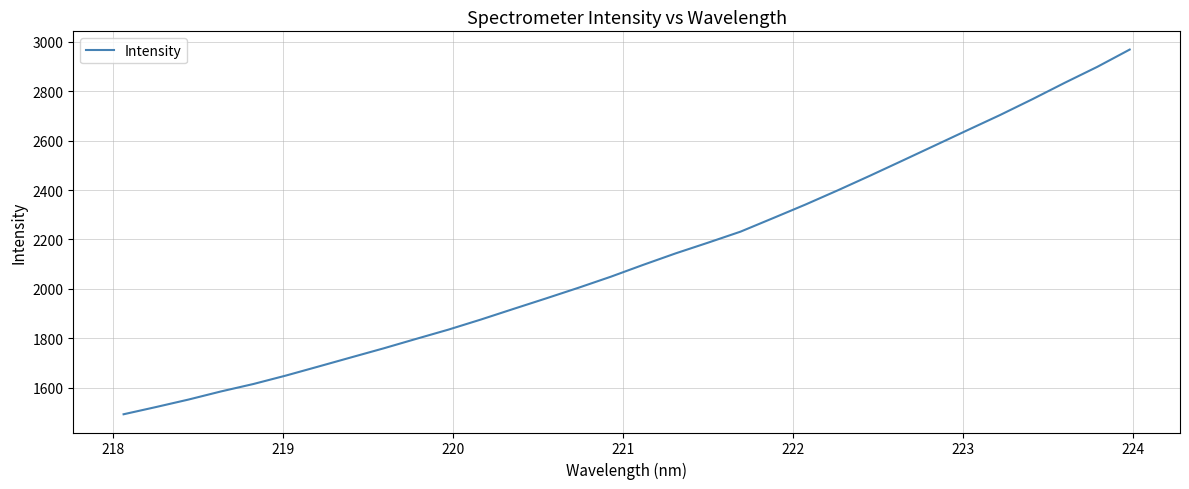

What is the difference between the maximum and minimum values?

1477.4